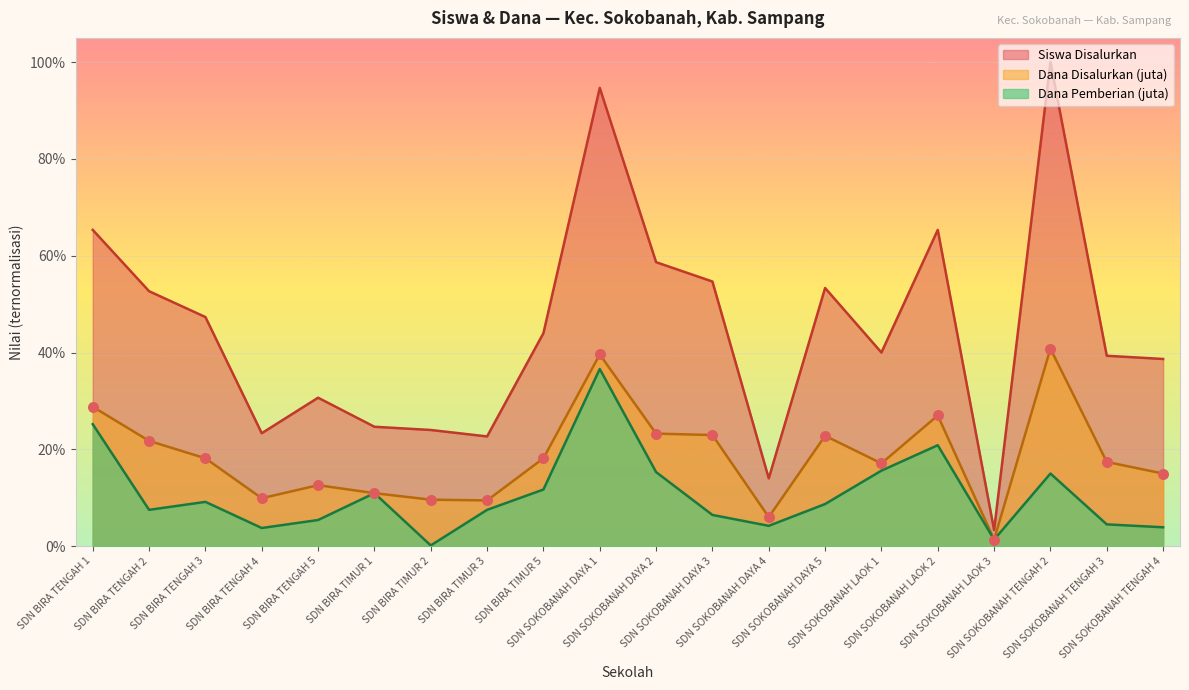

What are all the series names shown in the legend?

Siswa Disalurkan, Dana Disalurkan (juta), Dana Pemberian (juta)